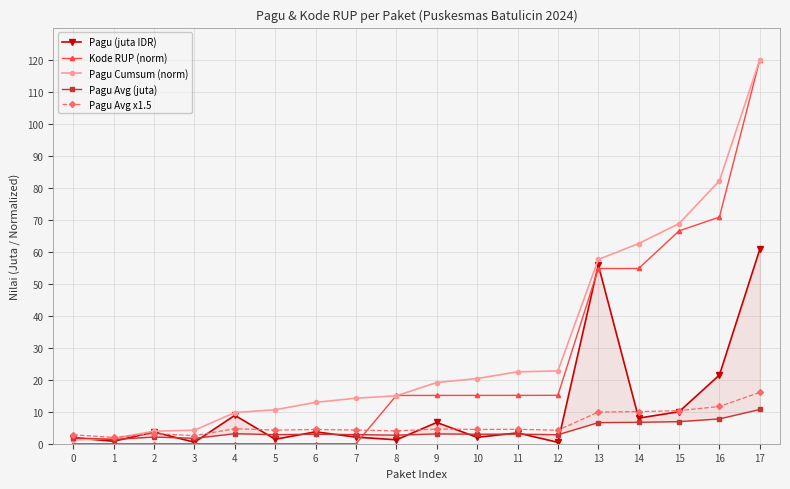

How many intersections are there between Pagu (juta IDR) and Kode RUP (norm)?

3